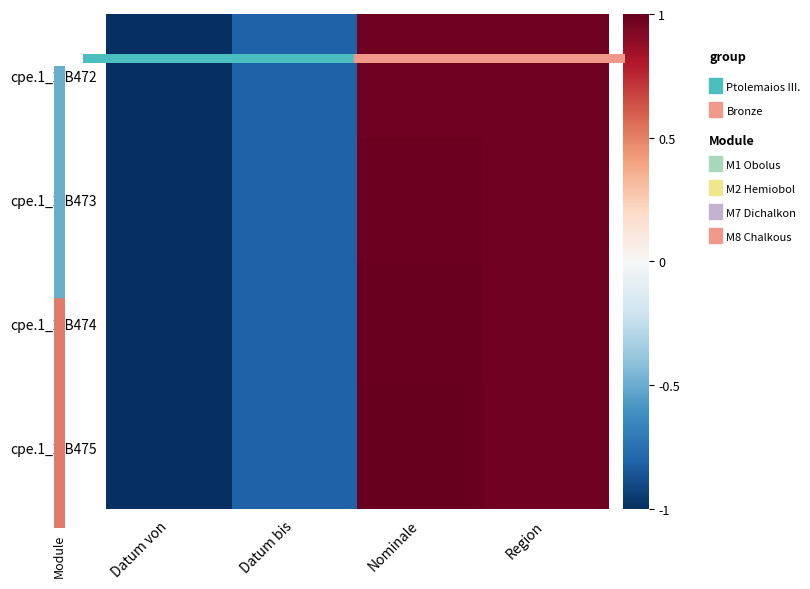

Which label corresponds to the largest value in the chart?

Nominale